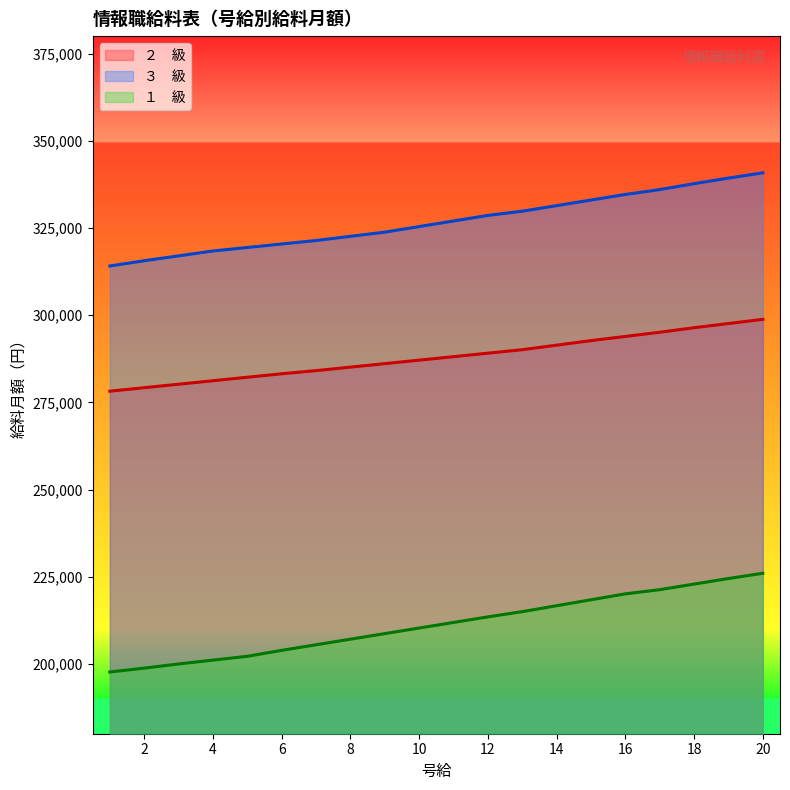

At which category does the chart reach its peak across all series?

20